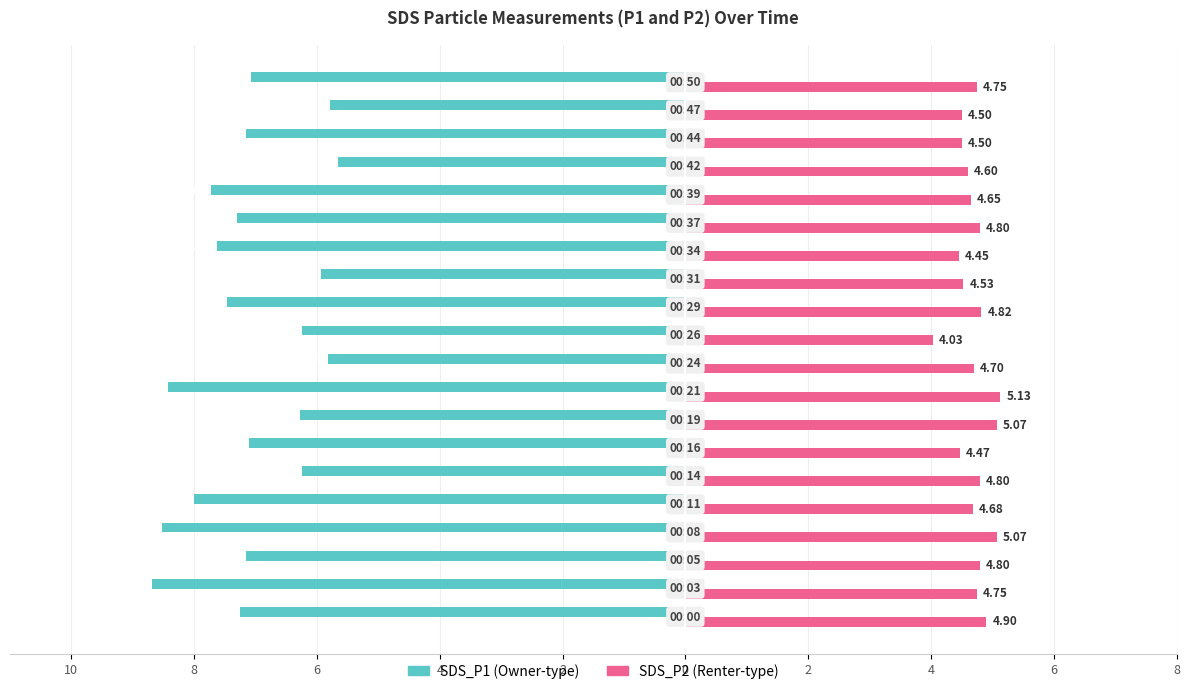

True or false: SDS_P1 has a value of -1.9 at 4.

False